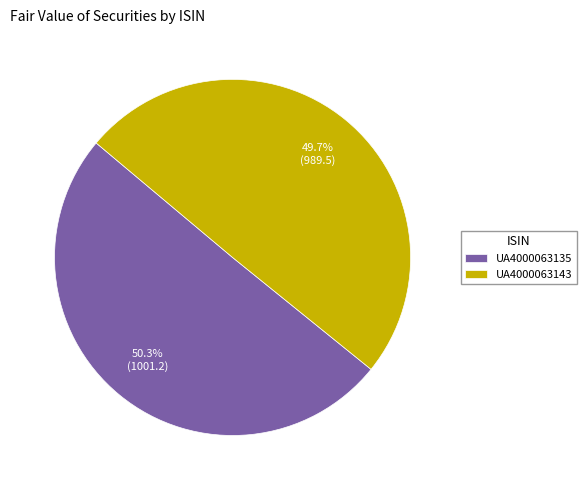

To the nearest percent, what is the difference between the largest and smallest slice percentages?

1%